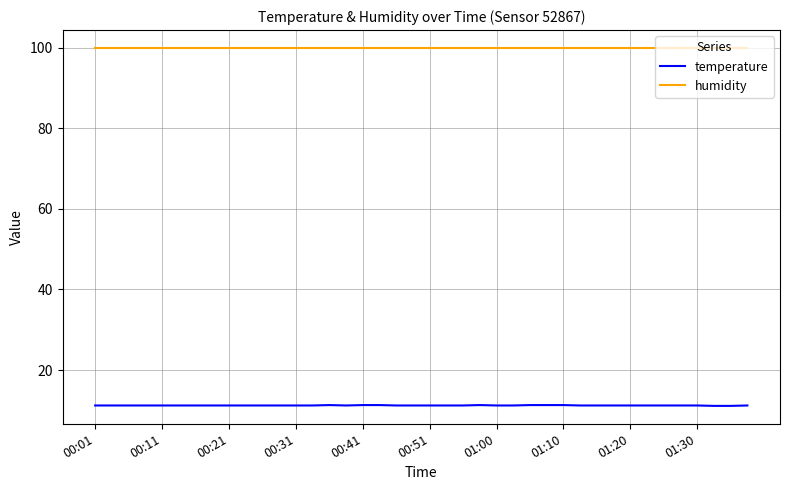

True or false: temperature and humidity intersect in this chart.

False